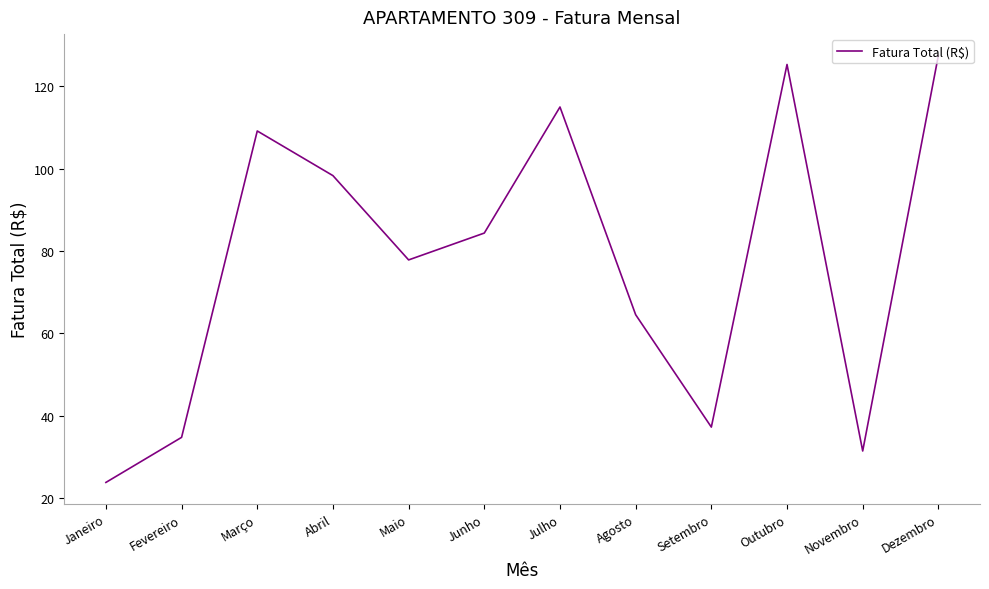

Reading left to right, transcribe all the data shown in this chart.

Janeiro=23.8	Fevereiro=34.8	Março=109.1	Abril=98.3	Maio=77.8	Junho=84.4	Julho=115.0	Agosto=64.5	Setembro=37.3	Outubro=125.3	Novembro=31.5	Dezembro=127.5